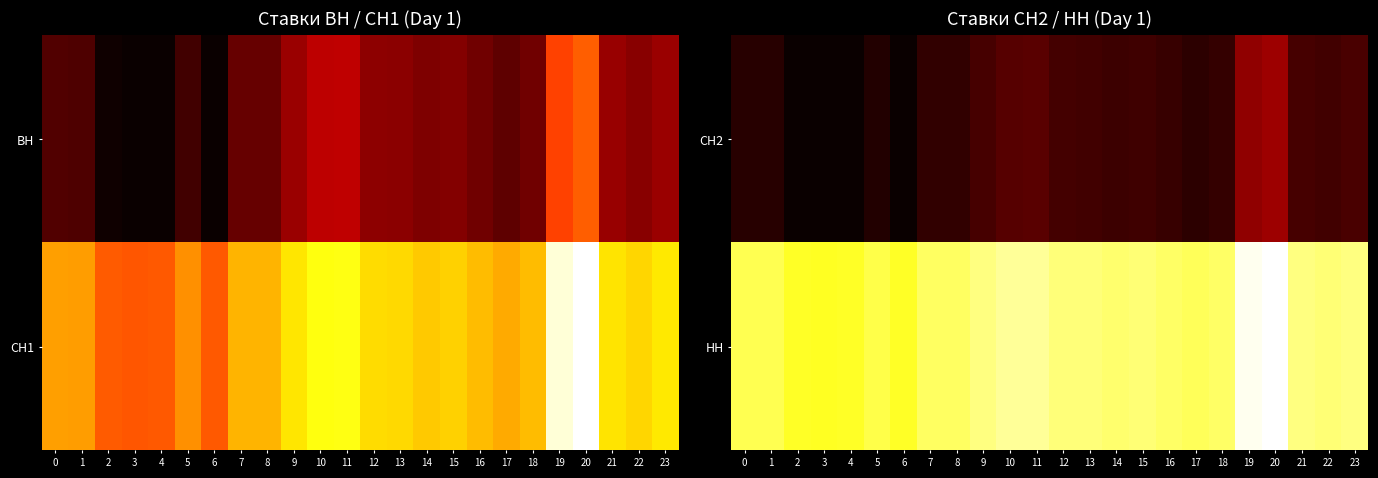

Between 16 and 9, which is larger?

9